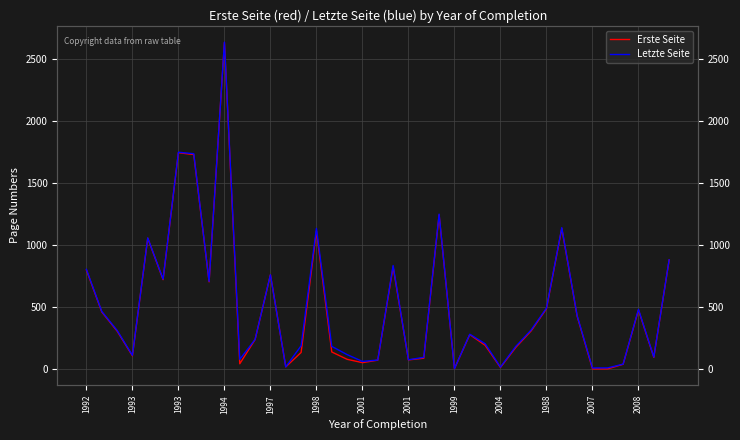

Rank the series by their average value, from highest to lowest.

Letzte Seite, Erste Seite